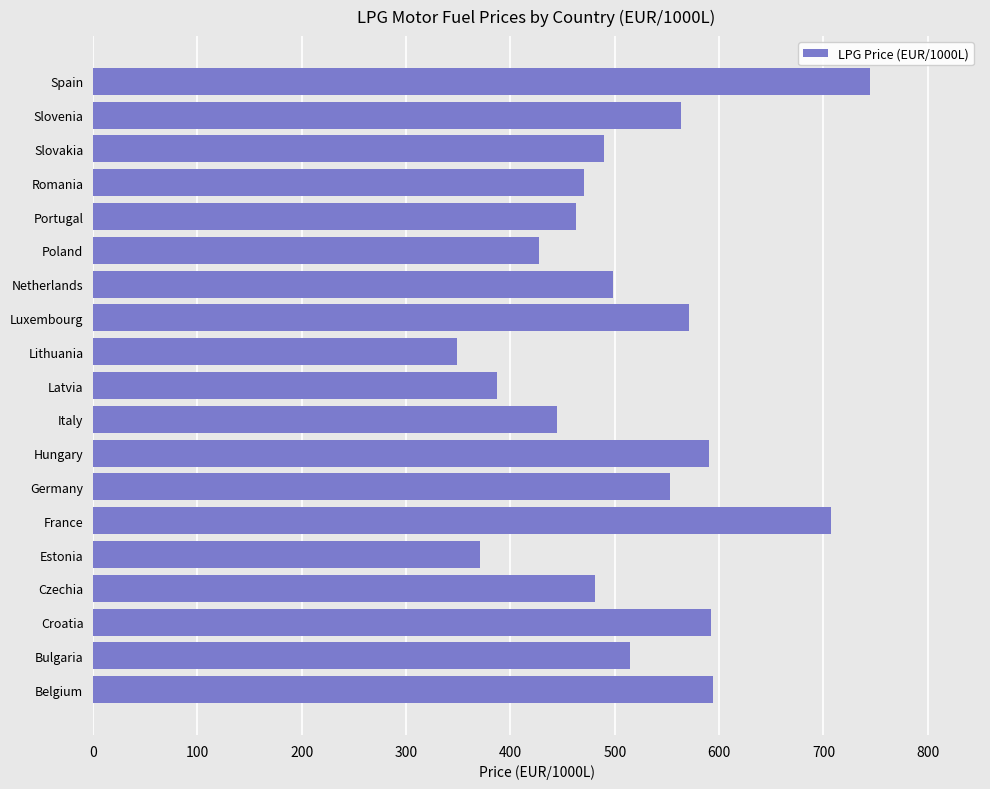

What is the change in value from Hungary to Romania?

-120.3